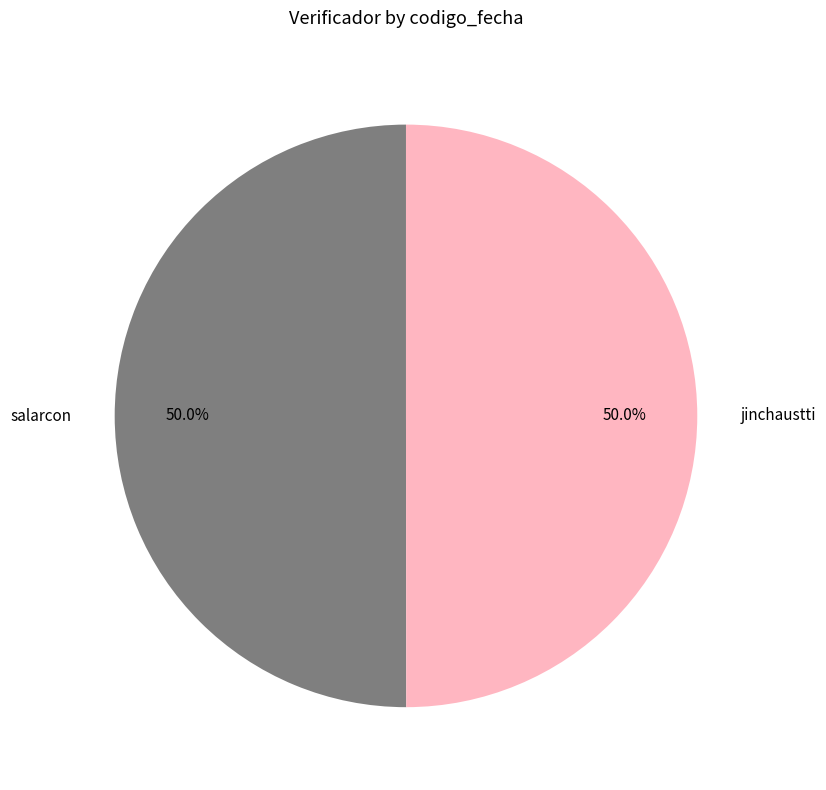

Approximately how many times larger is the value at salarcon compared to jinchaustti?

1.0